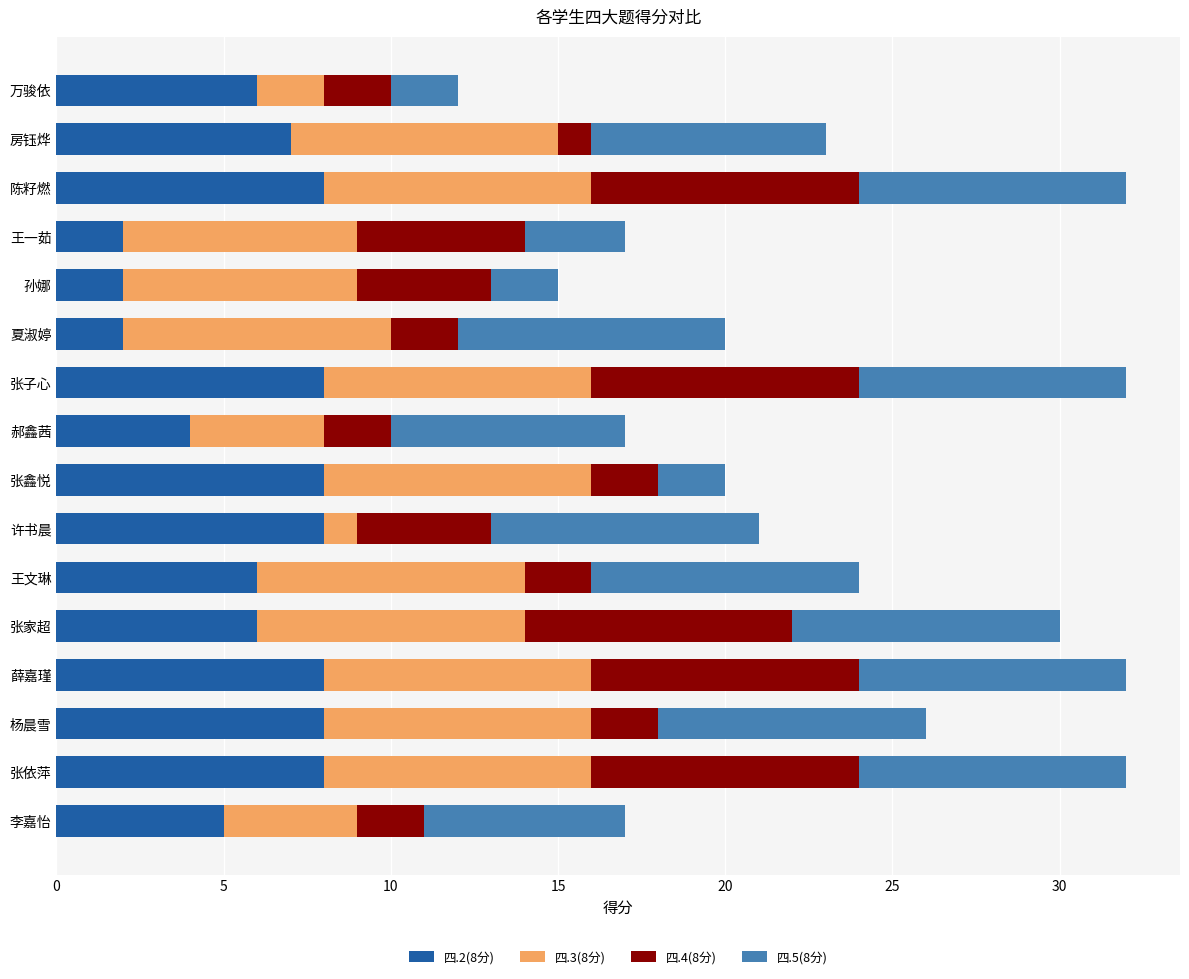

Is it true that 四.2(8分) equals 2 at 王文琳?

False